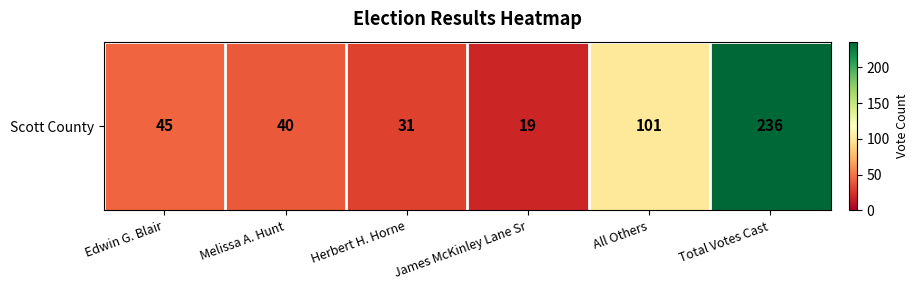

True or false: the data shows 378 at Total Votes Cast.

False